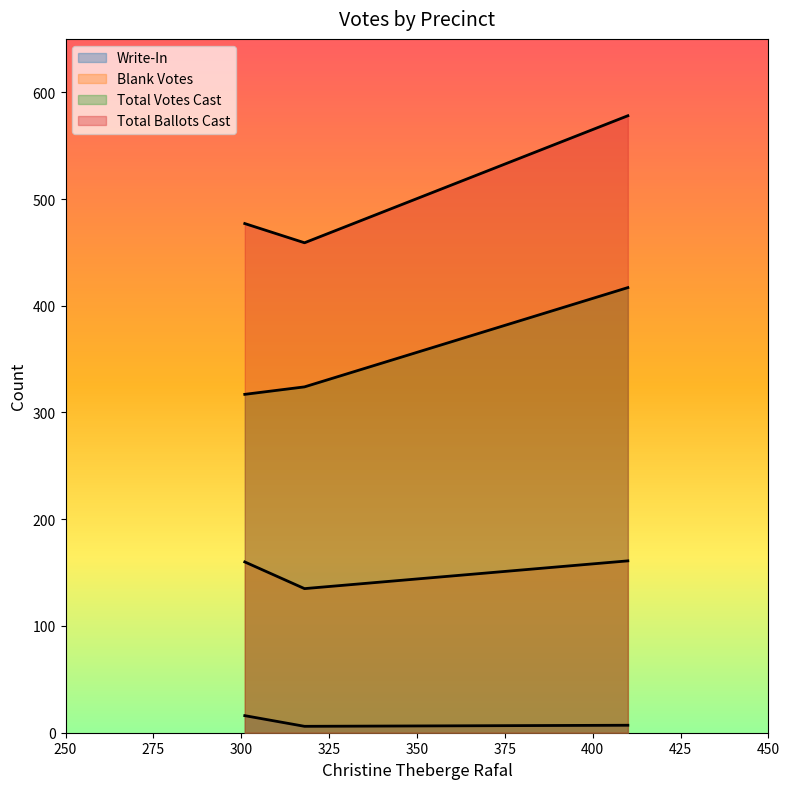

Where is Write-In nearest to the value 11?

3